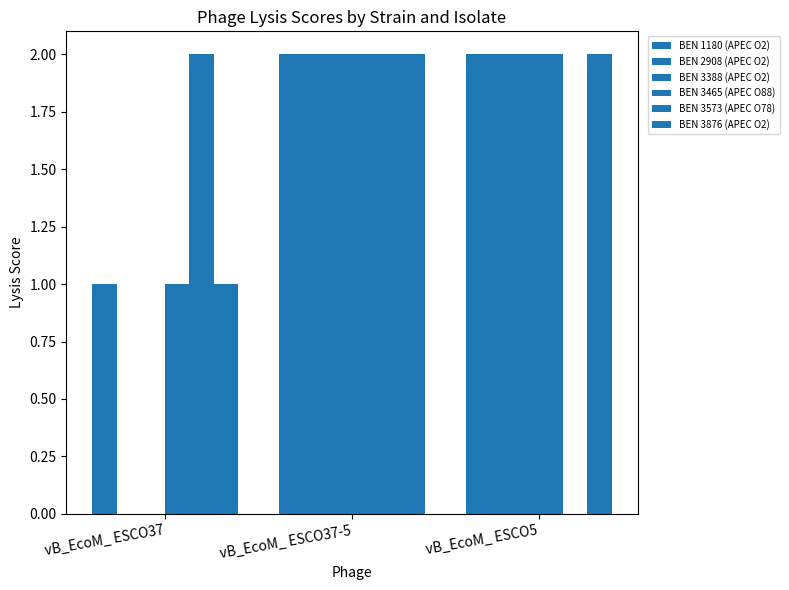

Between vB_EcoM_ ESCO37-5 and vB_EcoM_ ESCO5, which series saw the biggest shift?

BEN 3573 (APEC O78)